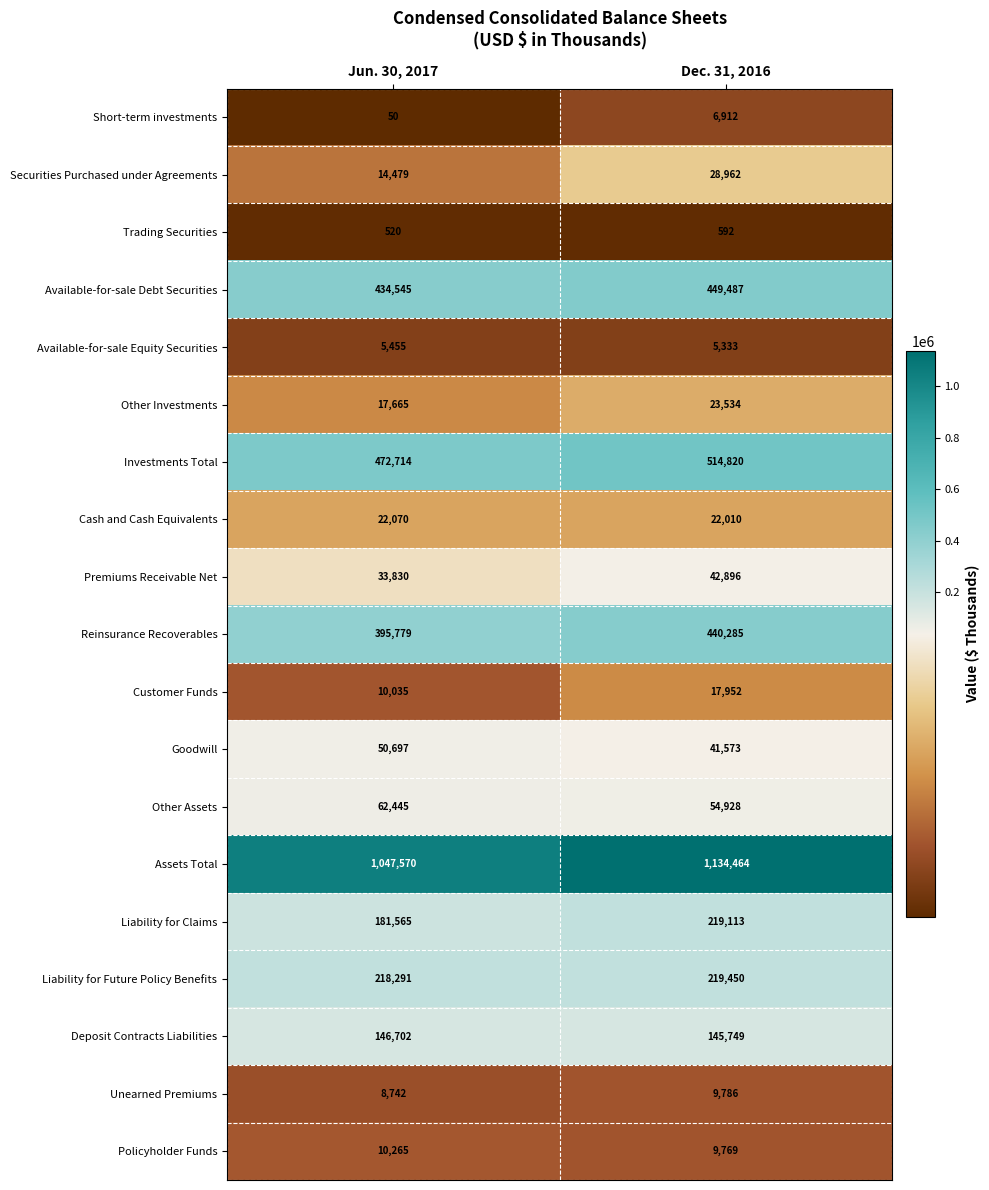

Rank the series at Jun. 30, 2017 from lowest to highest value.

Short-term investments, Trading Securities, Available-for-sale Equity Securities, Unearned Premiums, Customer Funds, Policyholder Funds, Securities Purchased under Agreements, Other Investments, Cash and Cash Equivalents, Premiums Receivable Net, Goodwill, Other Assets, Deposit Contracts Liabilities, Liability for Claims, Liability for Future Policy Benefits, Reinsurance Recoverables, Available-for-sale Debt Securities, Investments Total, Assets Total